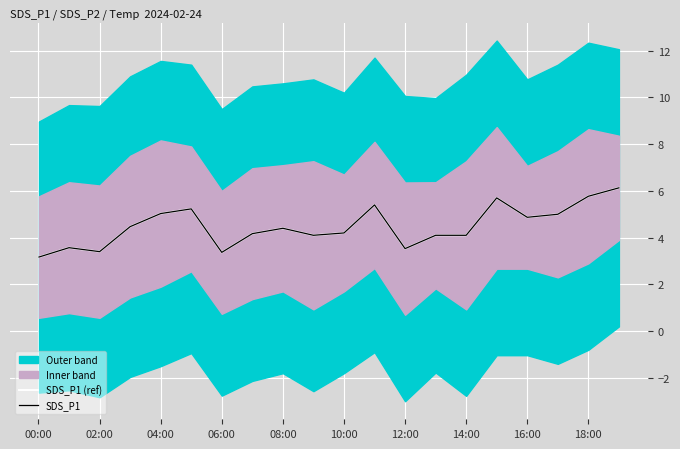

How many values in the SDS_P1 series exceed 4?

15